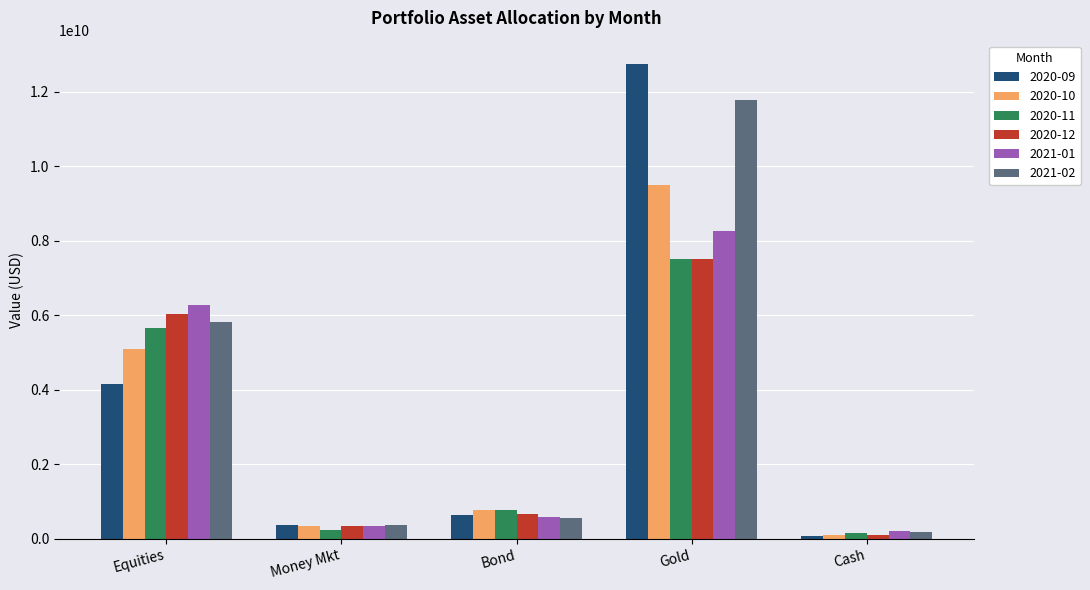

What is the highest value of the 2020-10 series?

9489073502.6